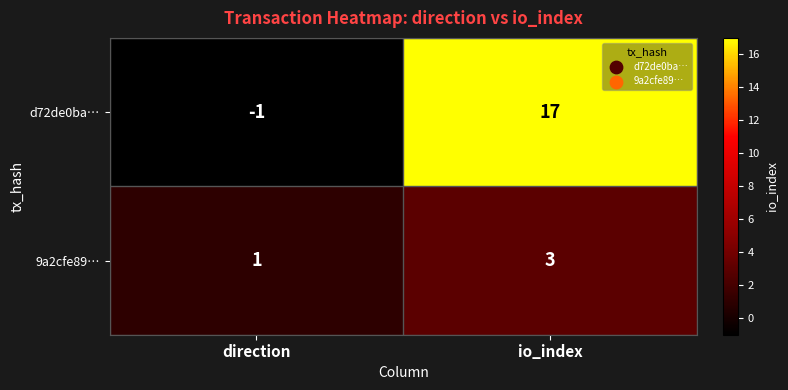

Which series changed the most between direction and io_index?

d72de0ba…